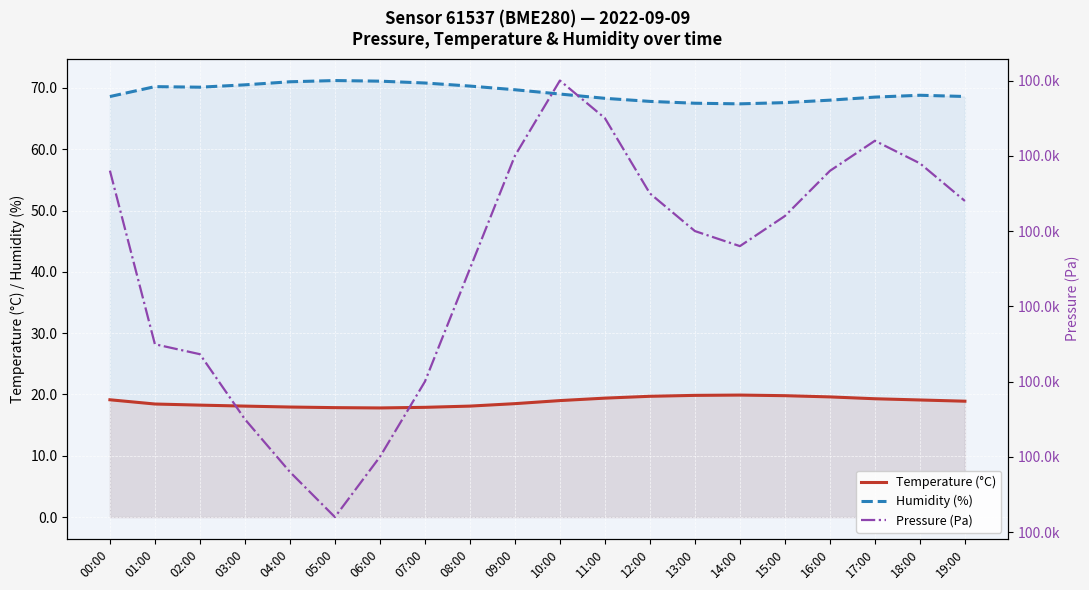

True or false: Temperature (°C) has a value of 18.1 at 03:00.

True